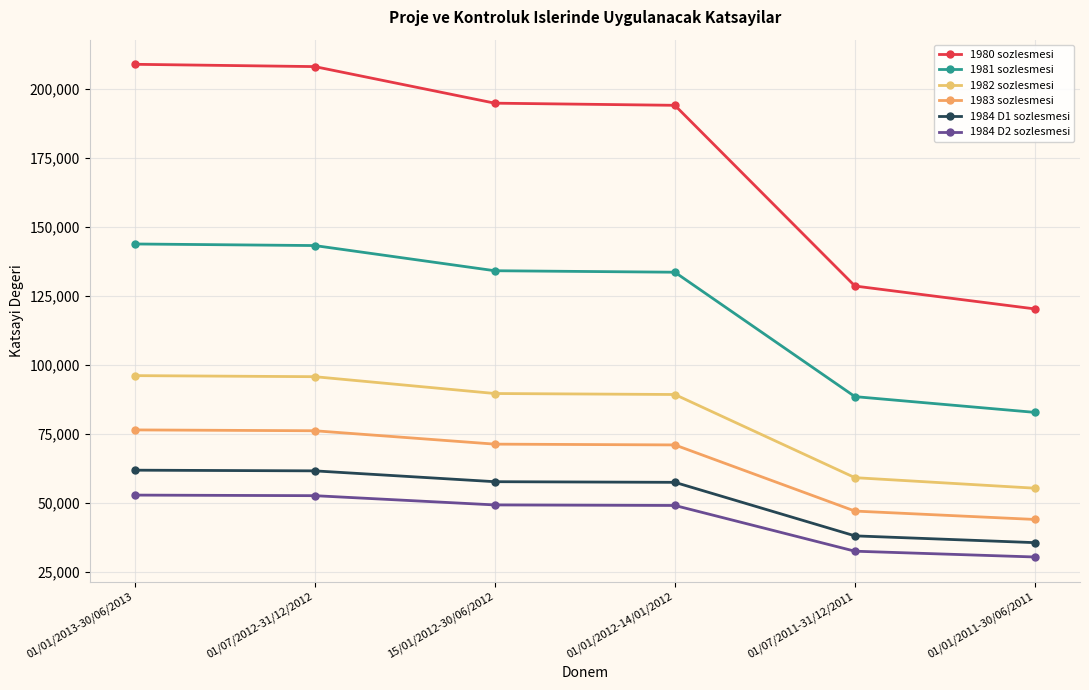

What is the minimum value for 1981 sozlesmesi?

82853.3